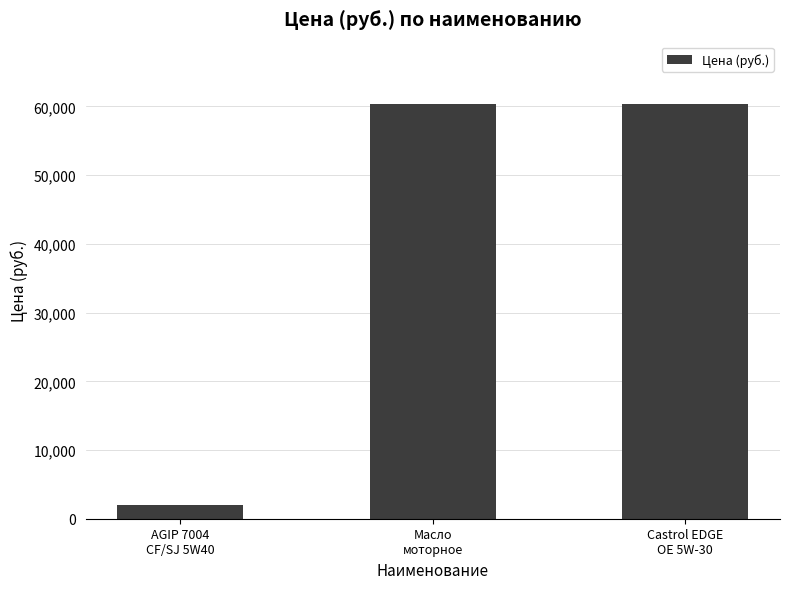

Reading left to right, extract all data points from this chart.

AGIP 7004
CF/SJ 5W40=2009.0	Масло
моторное=60382.5	Castrol EDGE
OE 5W-30=60382.5